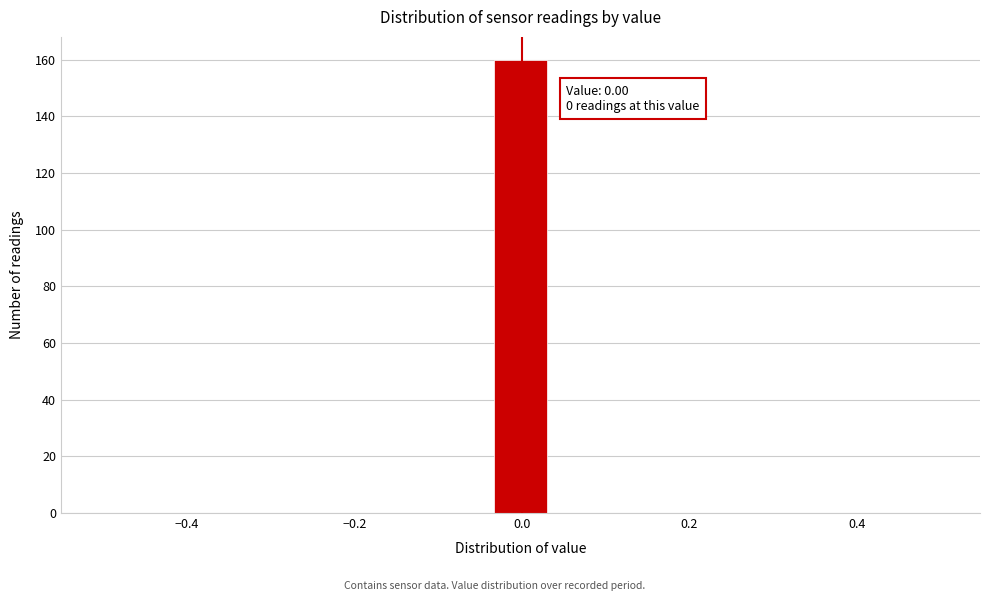

Read against the x-axis, roughly where is the centre of the tallest bar?

0.00